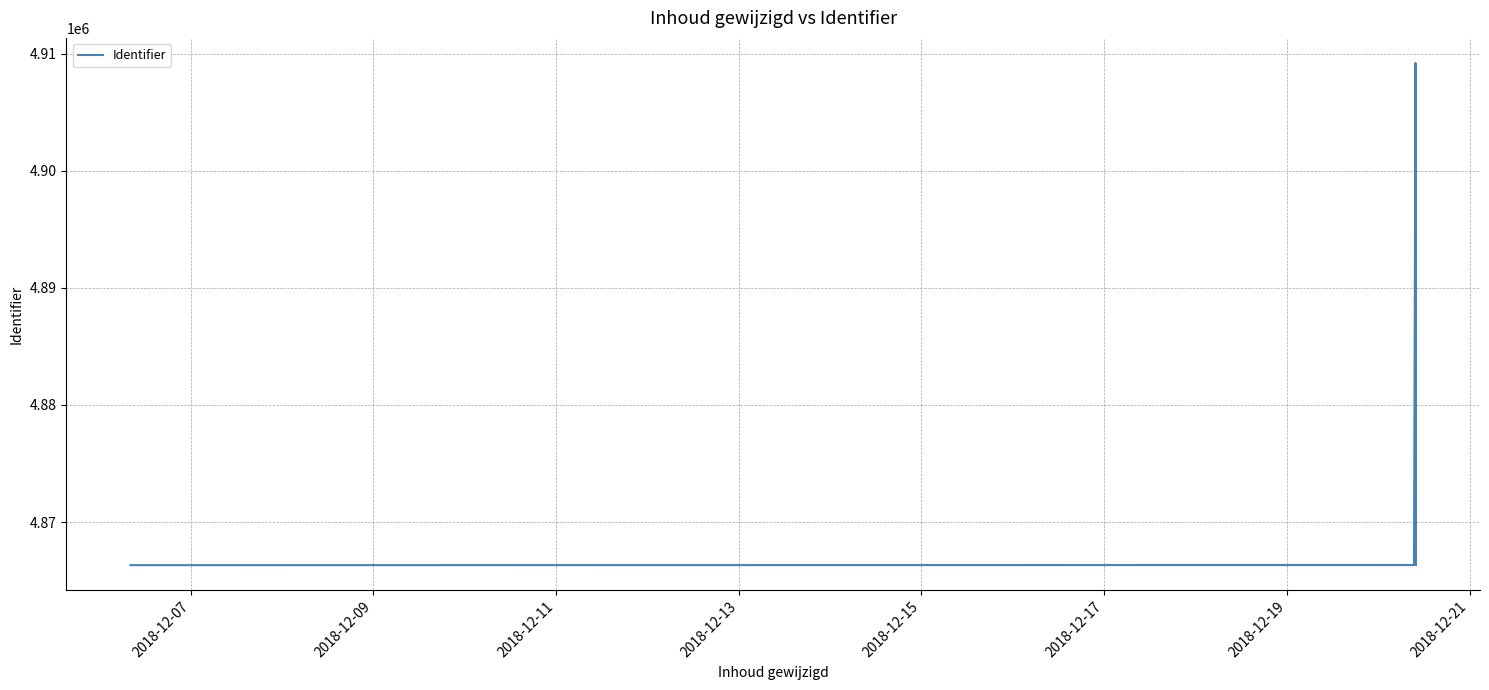

What is the value of the 1st point from the left?

4866321